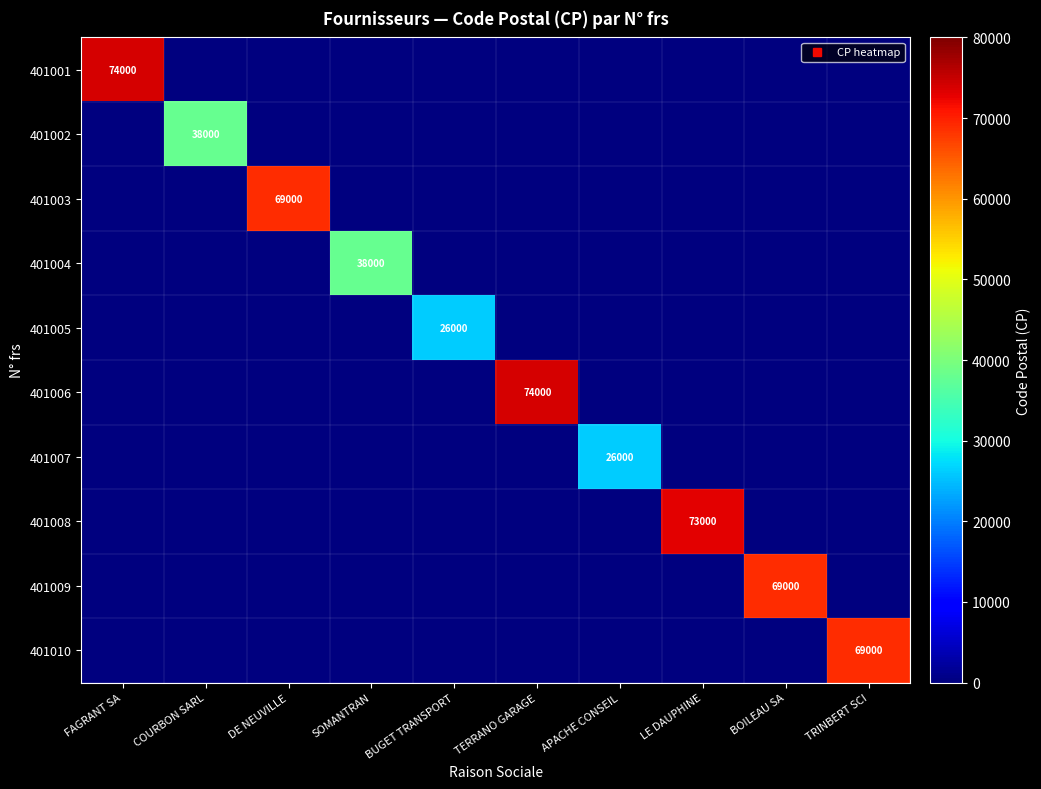

What is the difference between the highest and lowest values at DE NEUVILLE?

69000